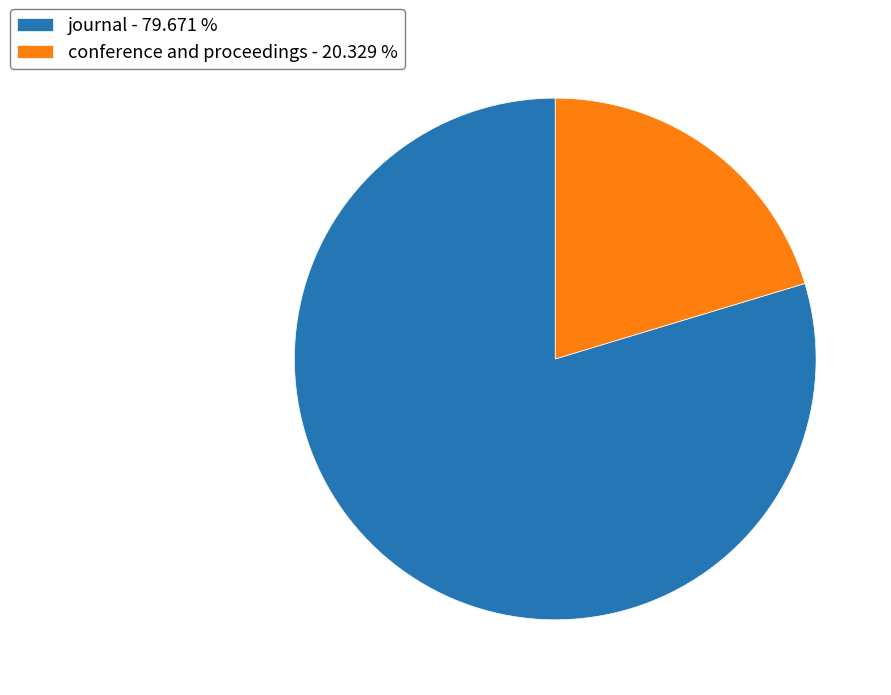

Combined, do conference and proceedings - 20.329 % and journal - 79.671 % account for over 50%?

Yes